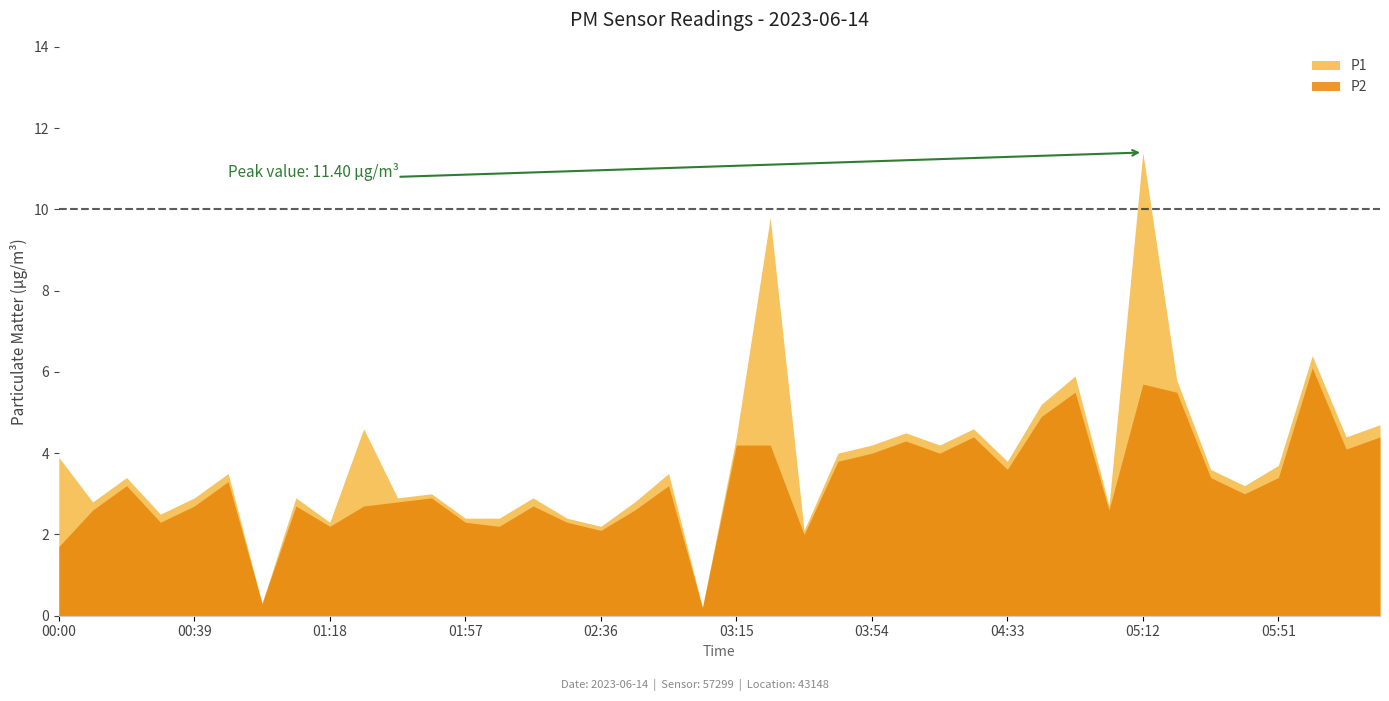

Rank the series by their average value, from lowest to highest.

P2, P1